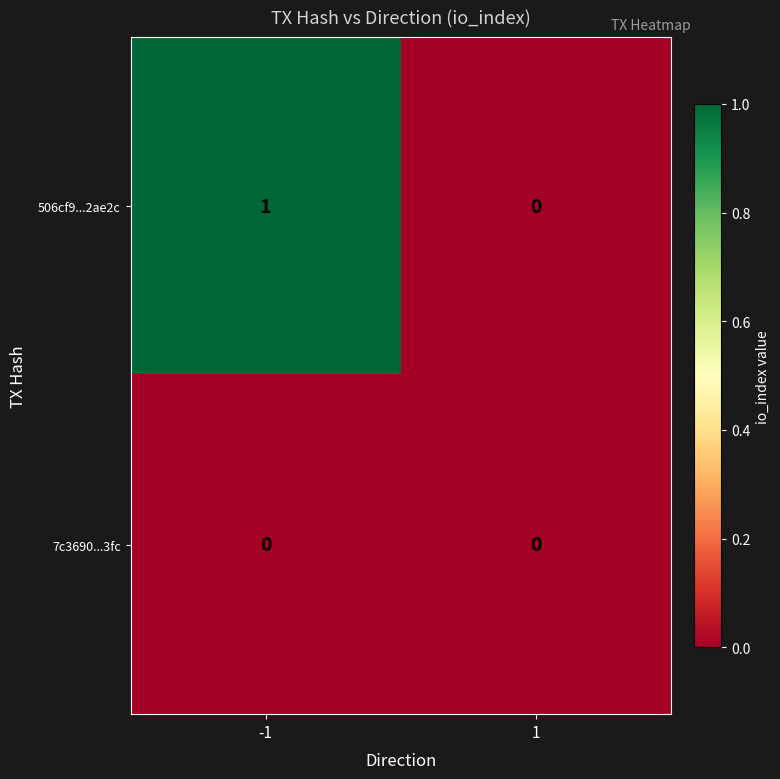

Rank the series by their maximum value, from highest to lowest.

506cf9...2ae2c, 7c3690...3fc